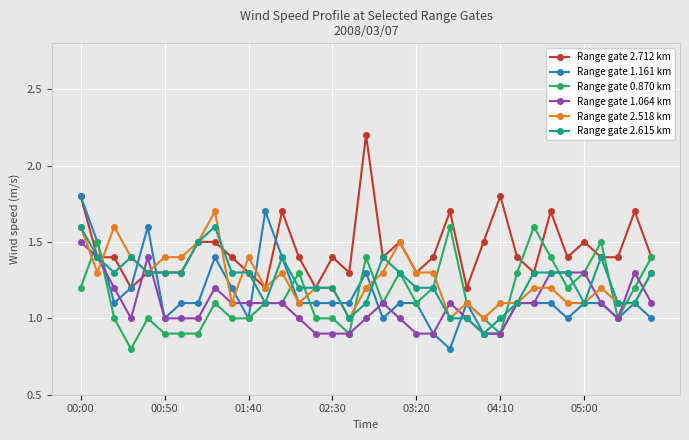

Which series has the largest total across all categories?

Range gate 2.712 km